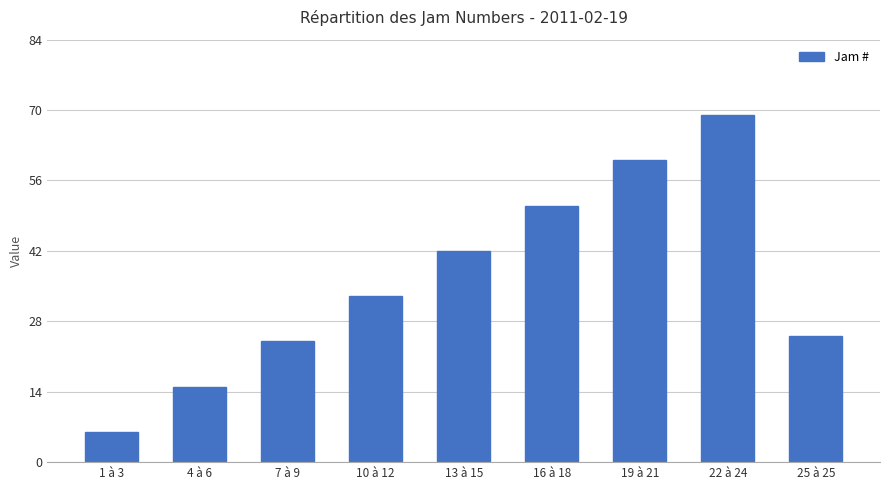

What is the value of the 5th bar from the left?

42